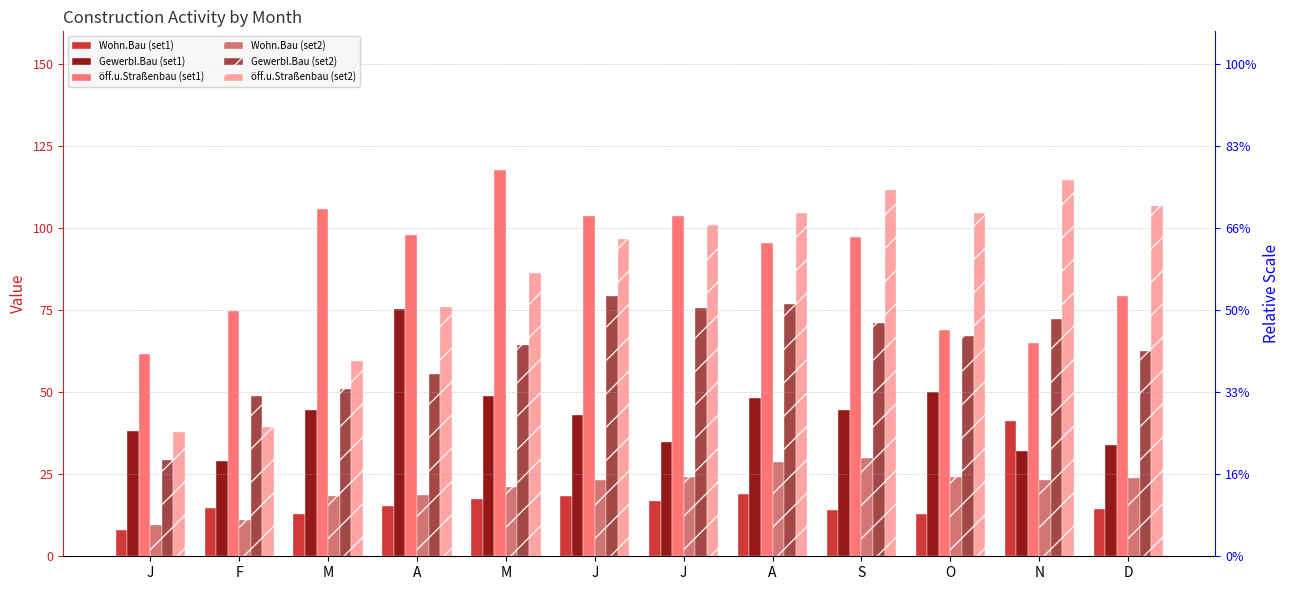

What is the difference between the maximum and minimum values in the Gewerbl.Bau (set2) series?

50.2